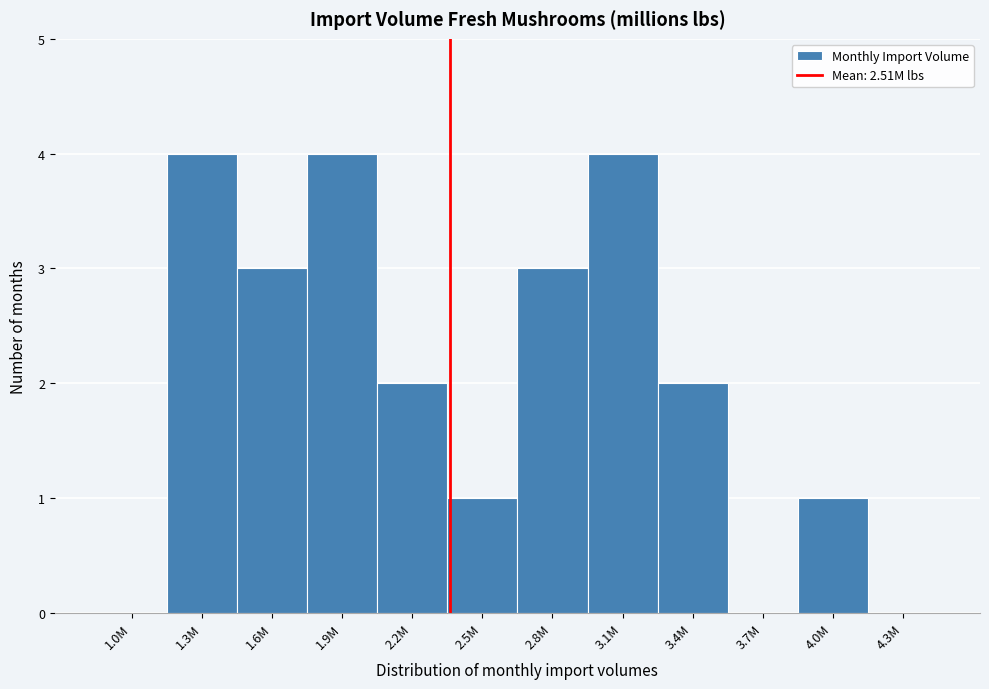

Reading left to right, what are all the values shown in this chart?

1.0M=0	1.3M=4	1.6M=3	1.9M=4	2.2M=2	2.5M=1	2.8M=3	3.1M=4	3.4M=2	3.7M=0	4.0M=1	4.3M=0